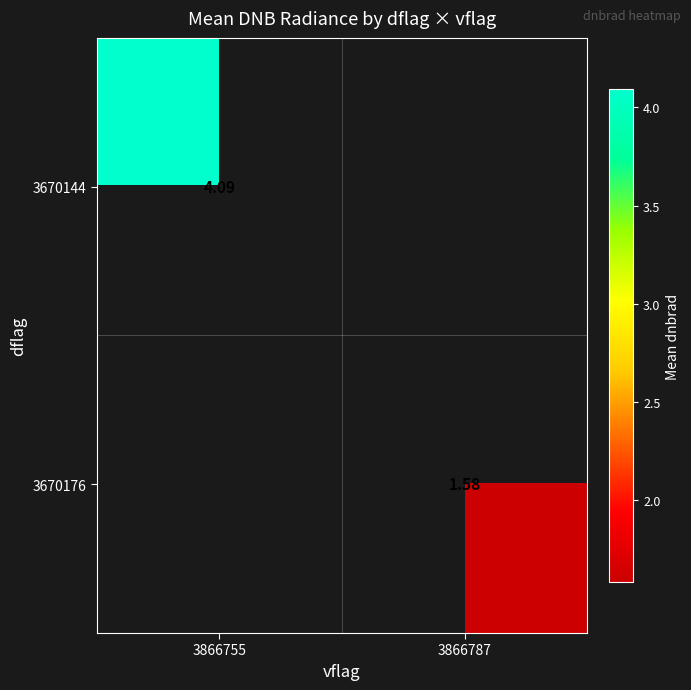

The value of 3670176 at 3866787 is 0.8. True or false?

False